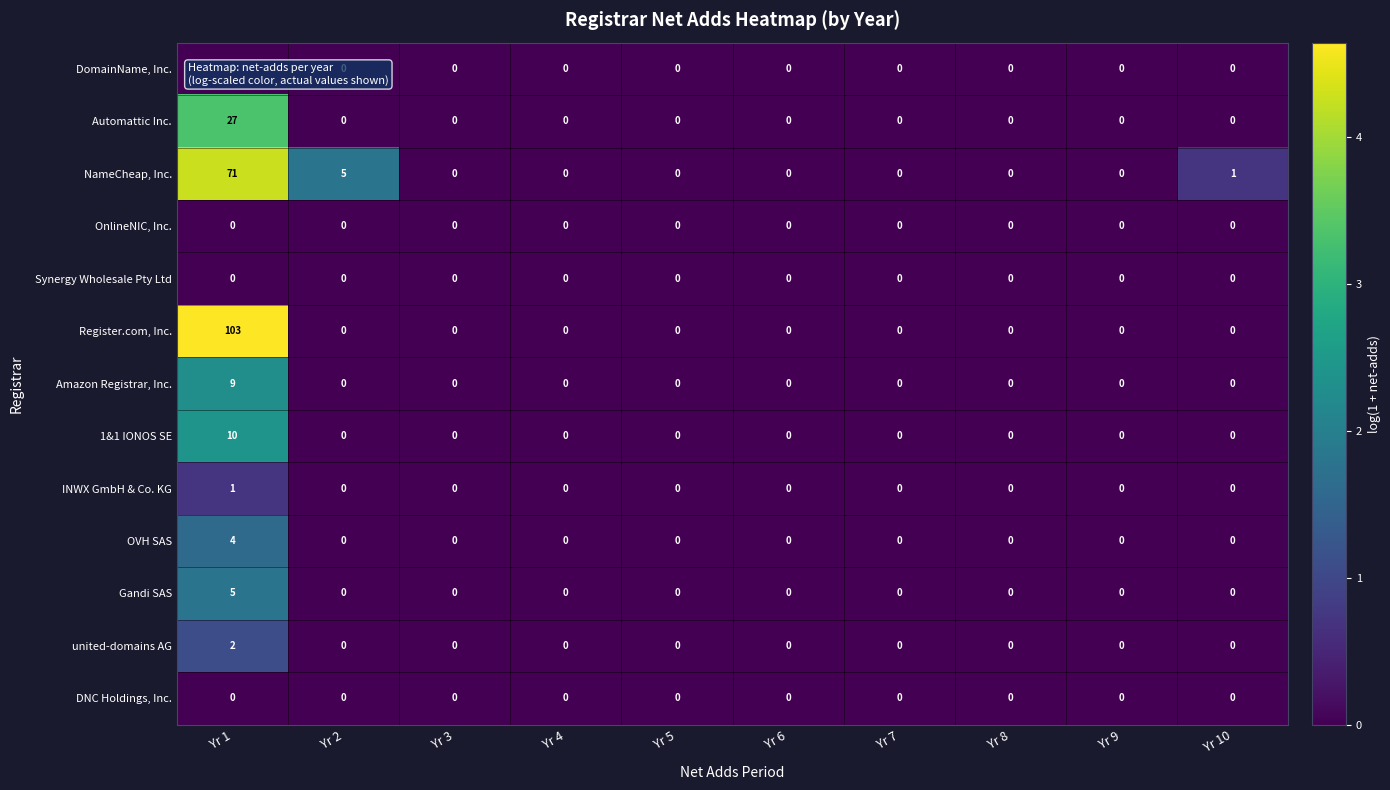

The Automattic Inc. series shows 0 at Yr 9. True or false?

True